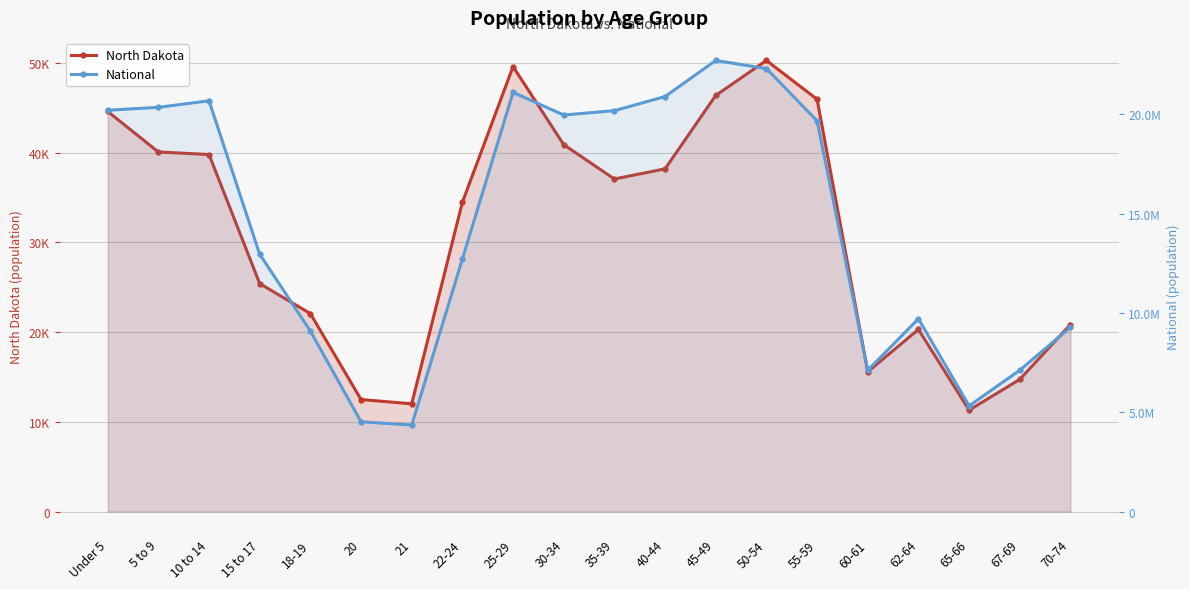

In North Dakota, how many points are lower than both neighbors (excluding endpoints)?

4